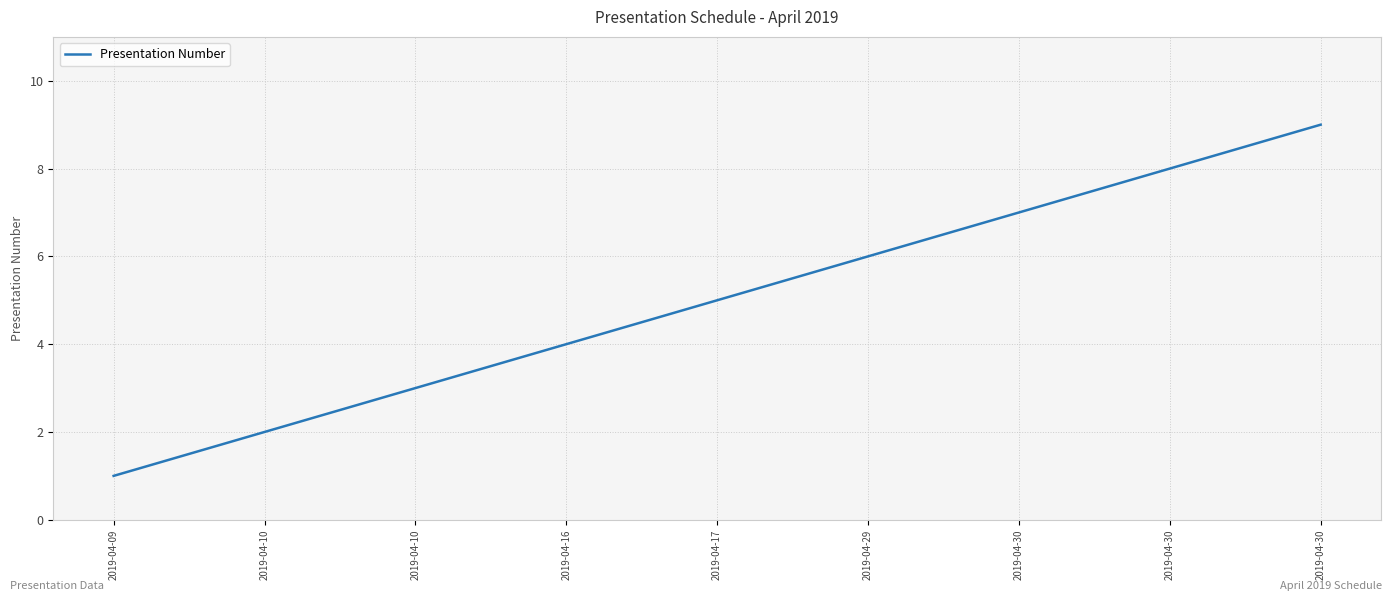

Rank the categories by value from highest to lowest.

2019-04-30, 2019-04-30, 2019-04-30, 2019-04-29, 2019-04-17, 2019-04-16, 2019-04-10, 2019-04-10, 2019-04-09